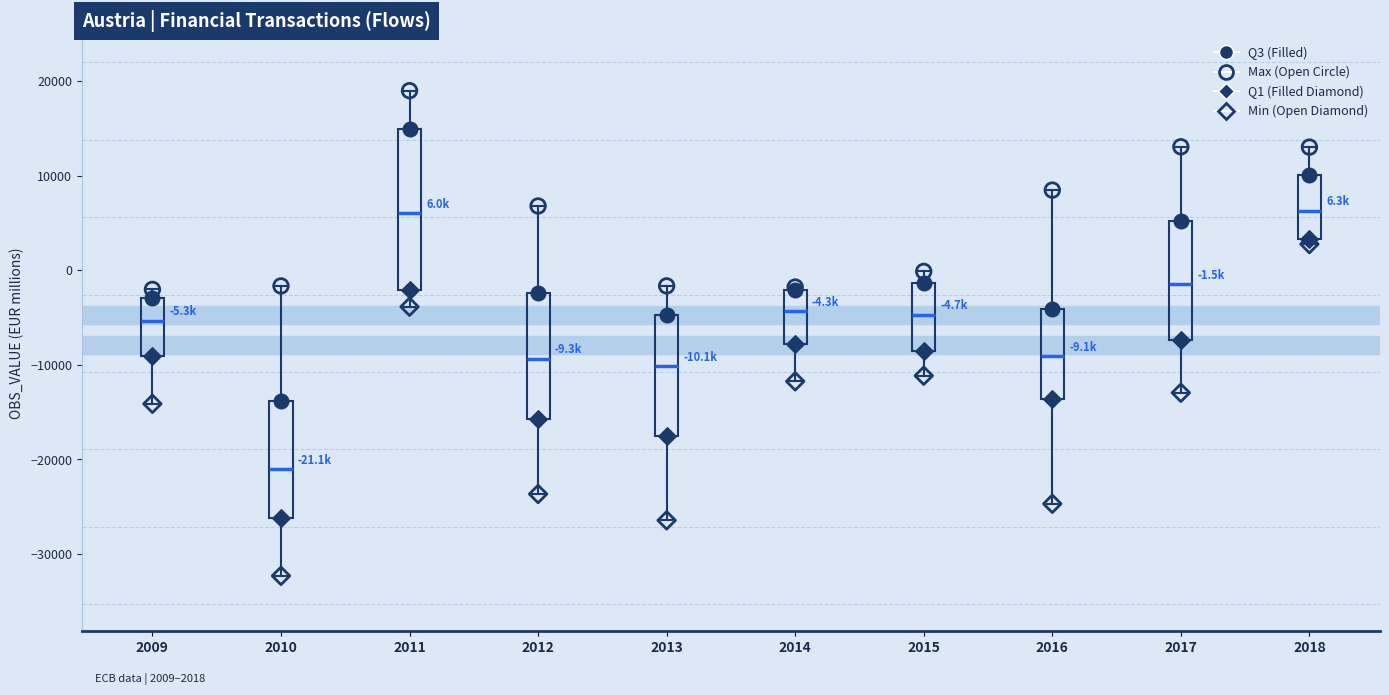

Which box has the lowest median line?

2010